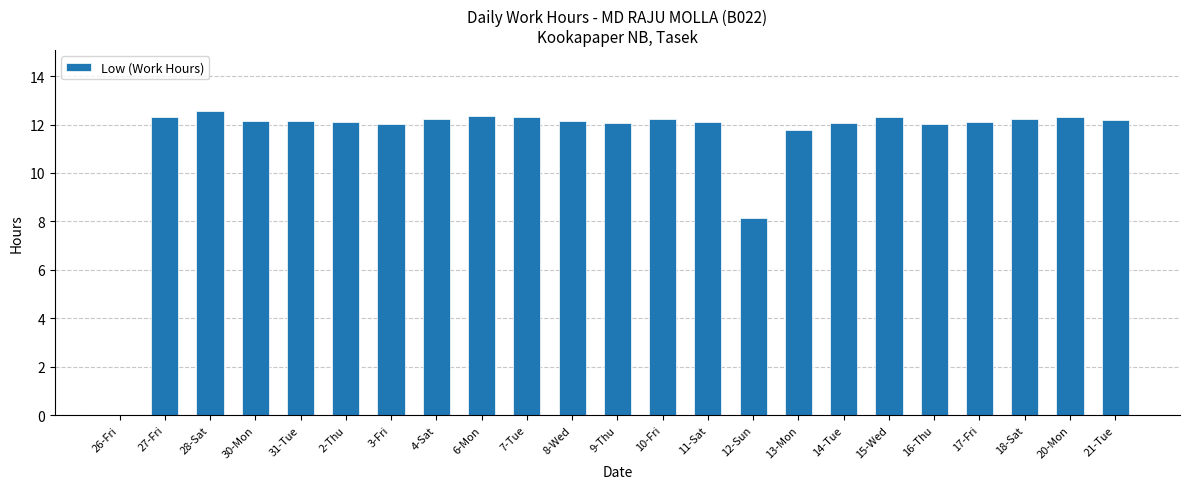

At which label is the value closest to 6?

12-Sun